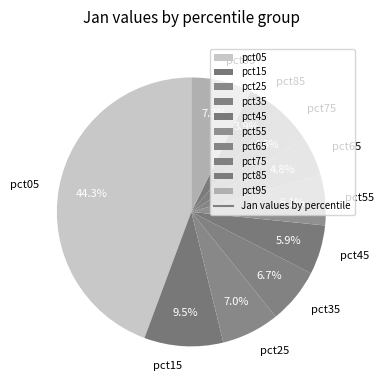

To the nearest percent, what is the difference between the largest and smallest slice percentages?

40%